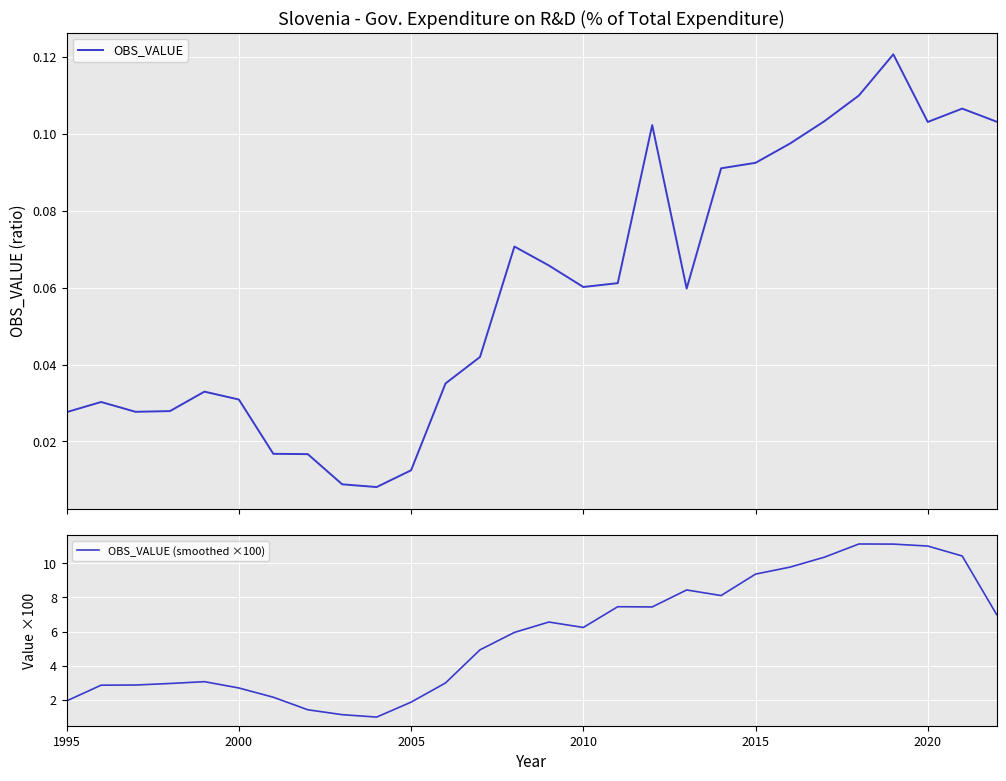

The OBS_VALUE (smoothed ×100) series shows 5.7 at 2015. True or false?

False